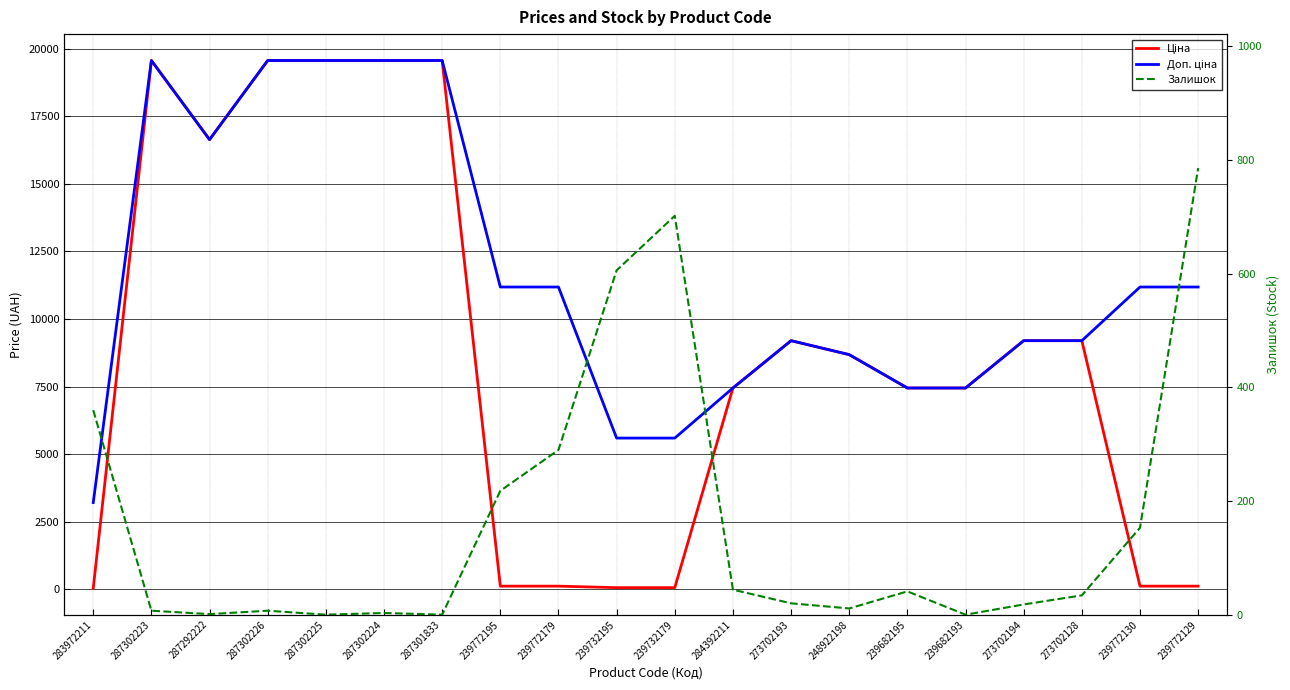

Which series has the largest range (max minus min)?

Ціна